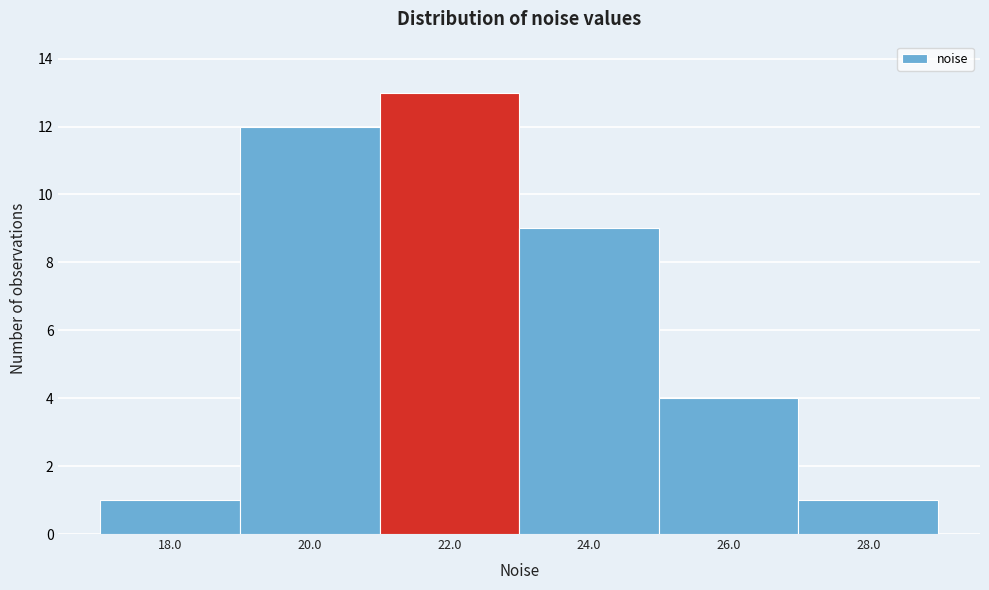

Reading left to right, list all the values displayed in this chart.

1	12	13	9	4	1